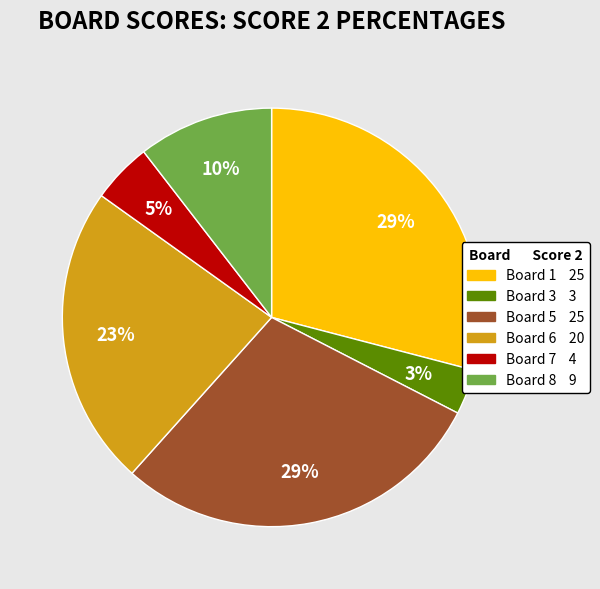

Is there a majority slice in this chart?

No